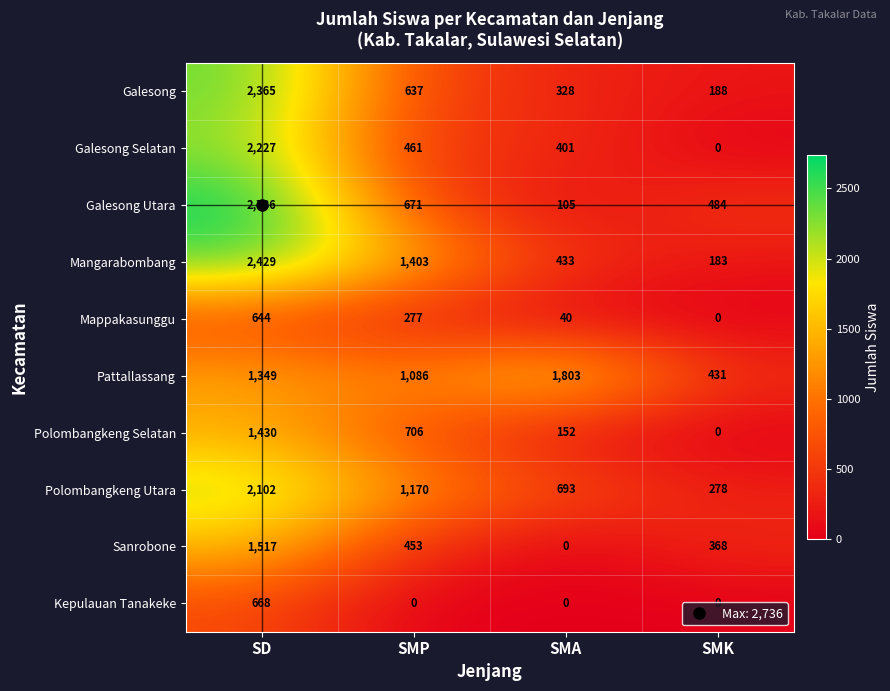

Which series changed the most between SD and SMP?

Galesong Utara